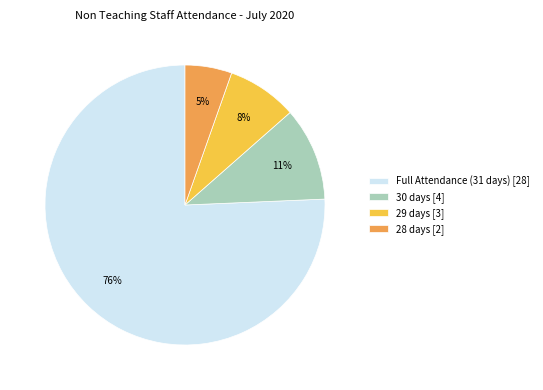

Which has a higher value, 29 days [3] or 30 days [4]?

30 days [4]